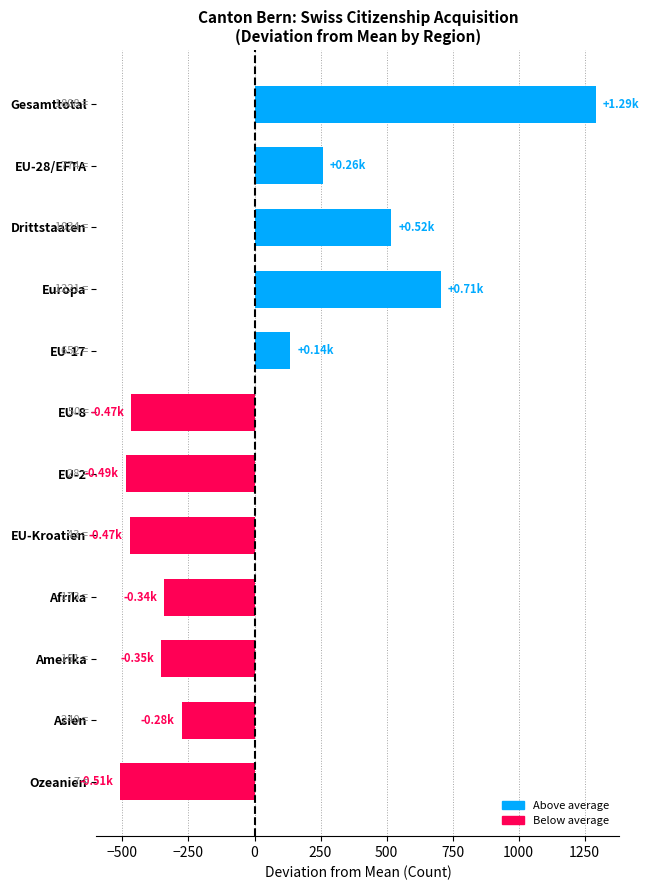

What is the difference between the second highest and second lowest values?

1193.0